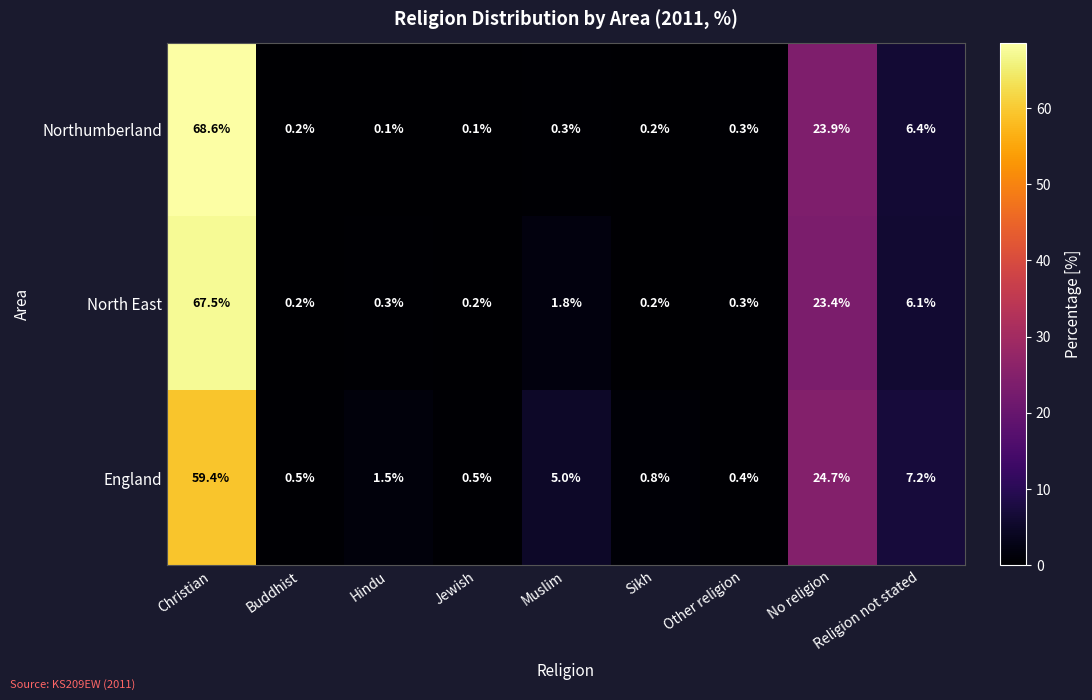

What is the highest value of the North East series?

67.5